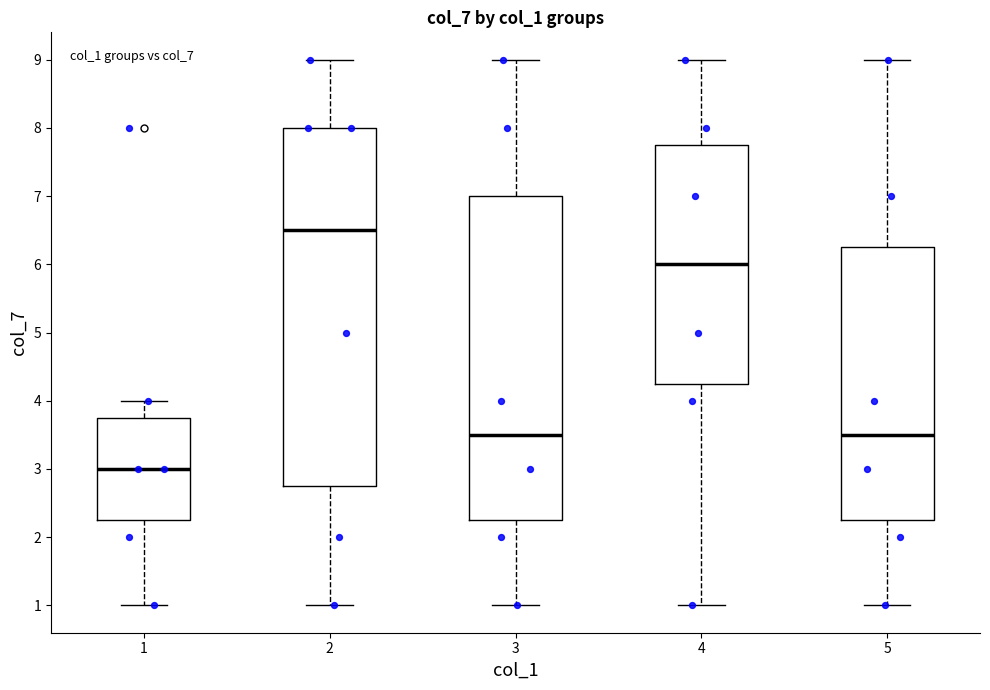

Which box's median line is the highest?

2